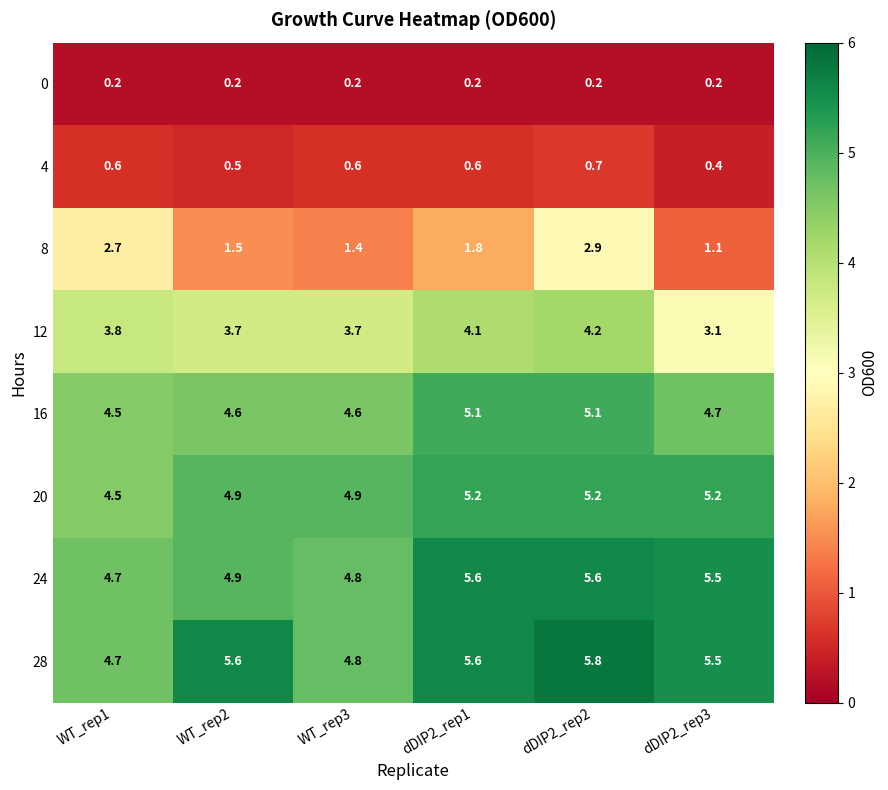

What is the sum of all 24 values?

31.1